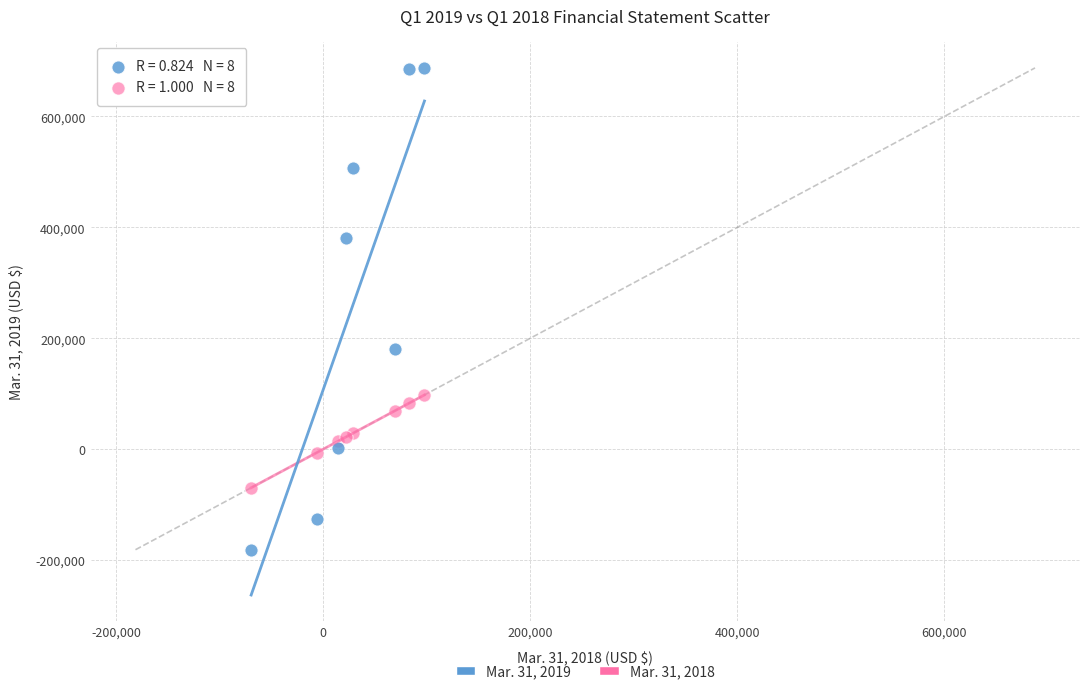

What are all the series names shown in the legend?

Mar. 31, 2019, Mar. 31, 2018